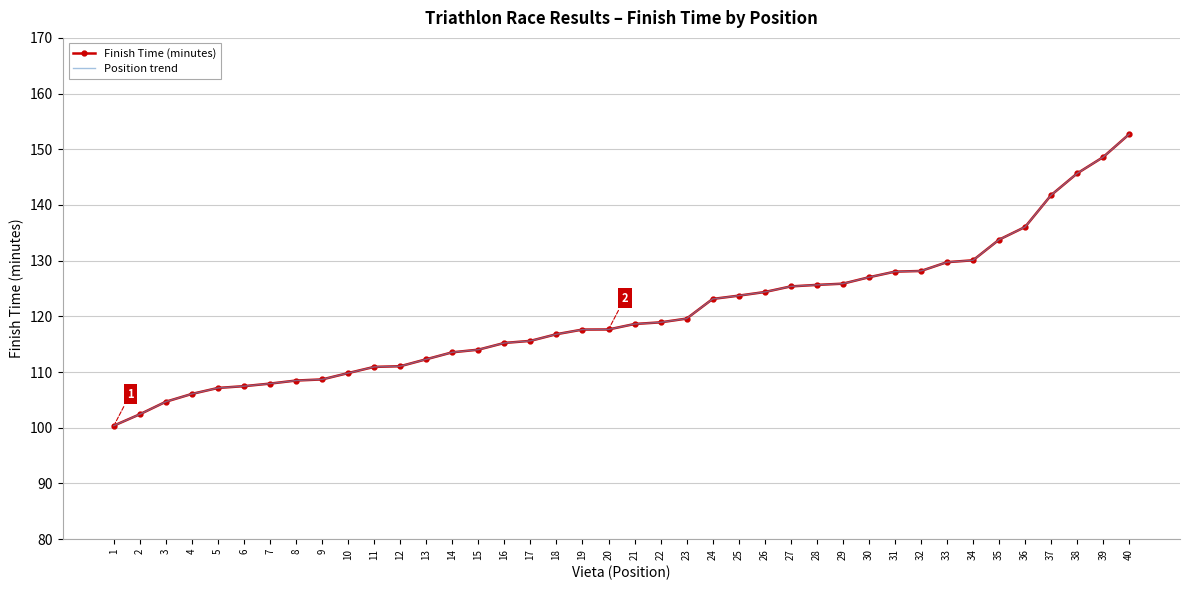

True or false: Position trend and Finish Time (minutes) intersect in this chart.

False